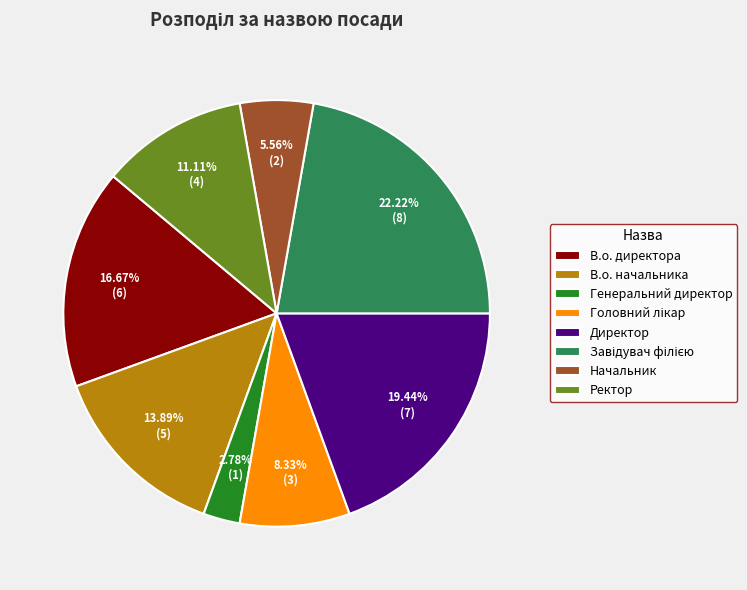

Which has a higher value, В.о. директора or Директор?

Директор